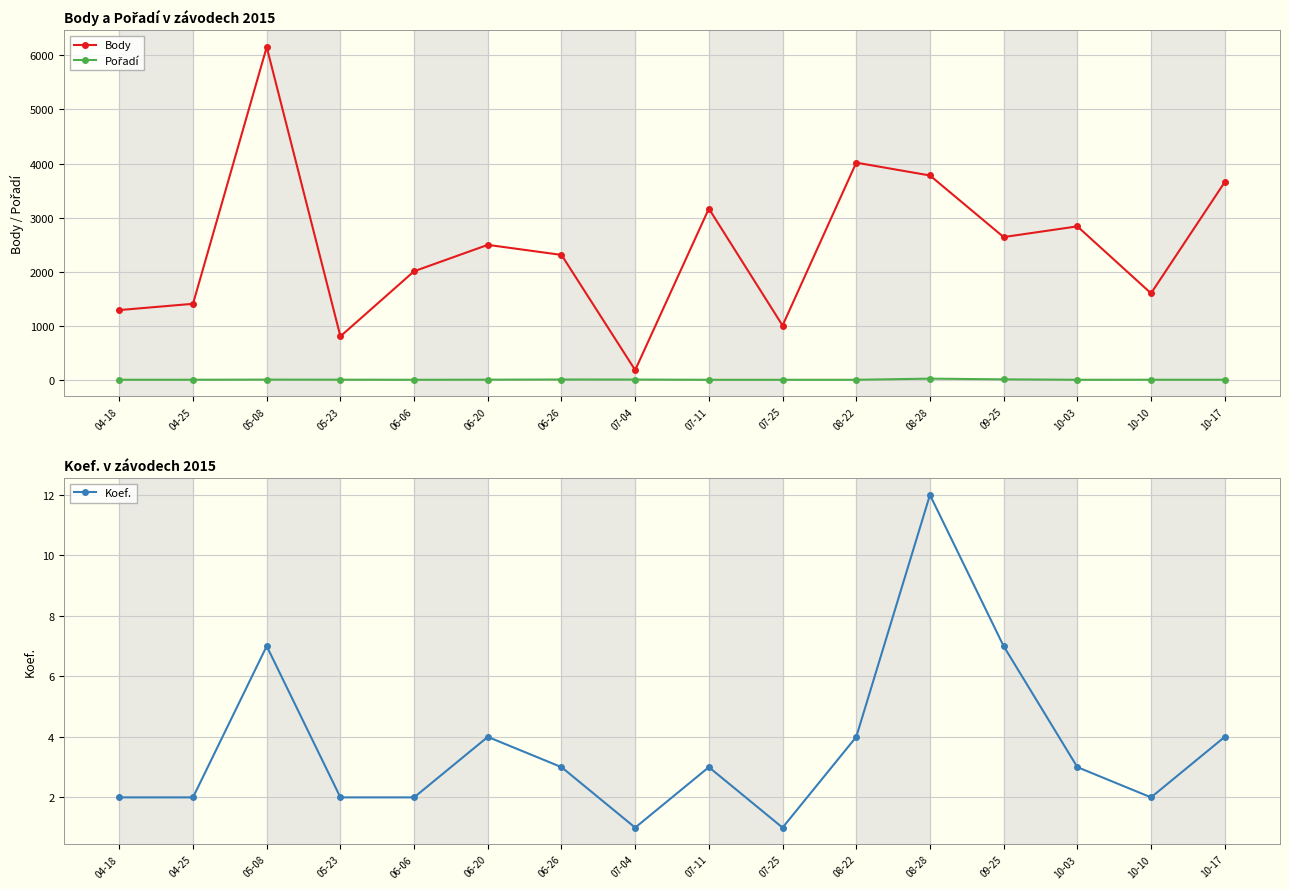

Between 08-22 and 08-28, which series saw the biggest shift?

Body